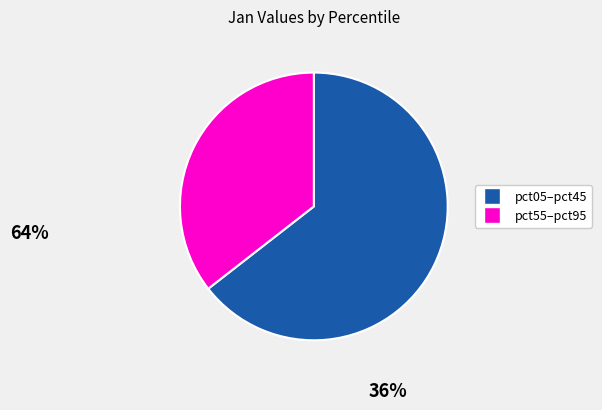

Is there a majority slice in this chart?

Yes